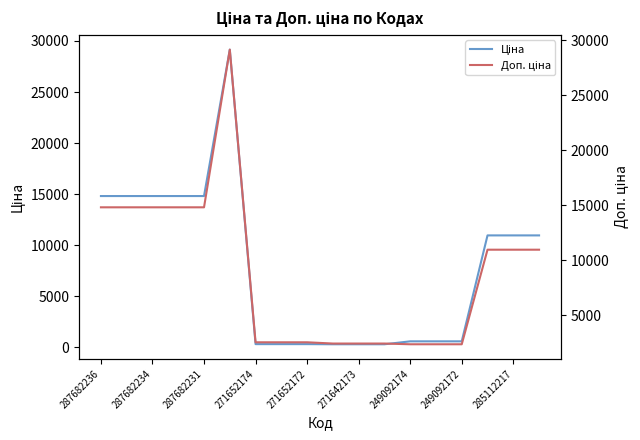

True or false: Ціна has a value of 4824.2 at 287682234.

False